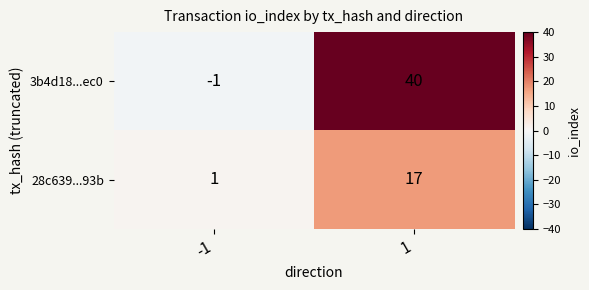

What is the average value of the 28c639...93b series?

9